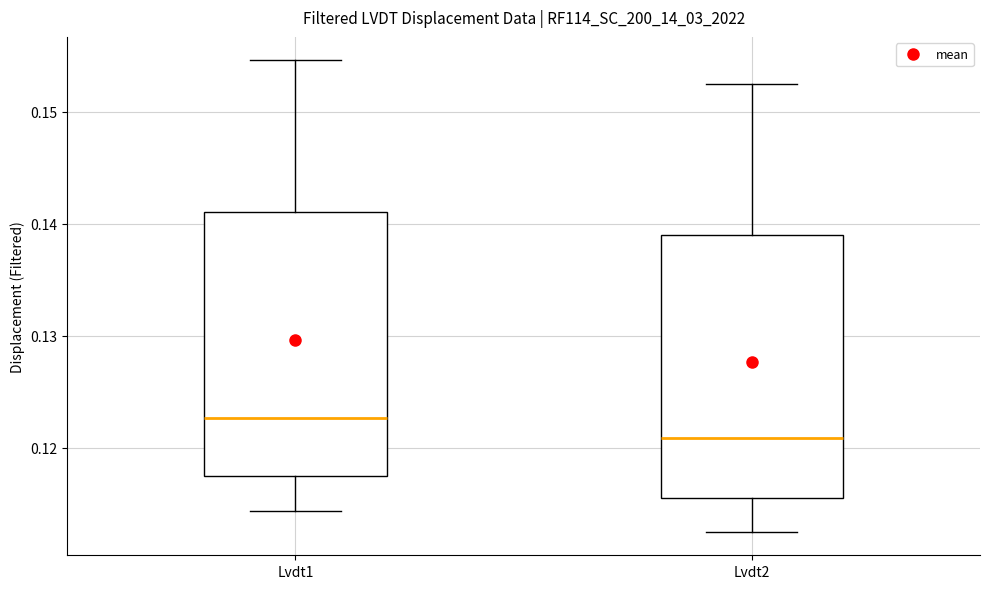

Reading left to right, read every box against the y-axis: the position of its median line, the range the box covers, and the ends of its whiskers. The values are not printed on the chart, so give them approximately, as read against the axis.

Lvdt1: median 0.123, box 0.117 to 0.141, whiskers 0.114 to 0.155
Lvdt2: median 0.121, box 0.116 to 0.139, whiskers 0.112 to 0.152